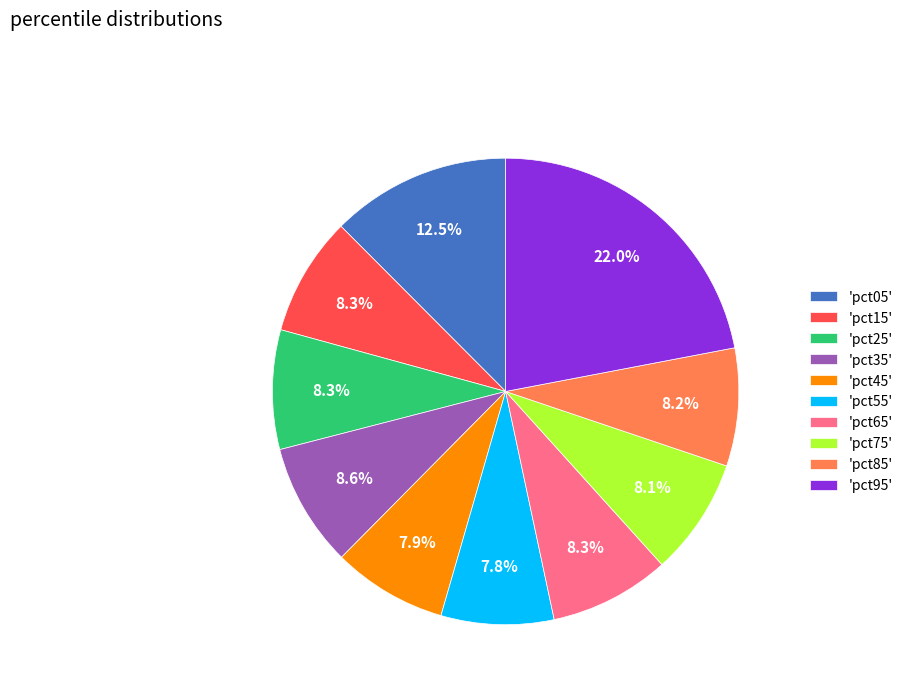

Count the number of slices in the pie.

10